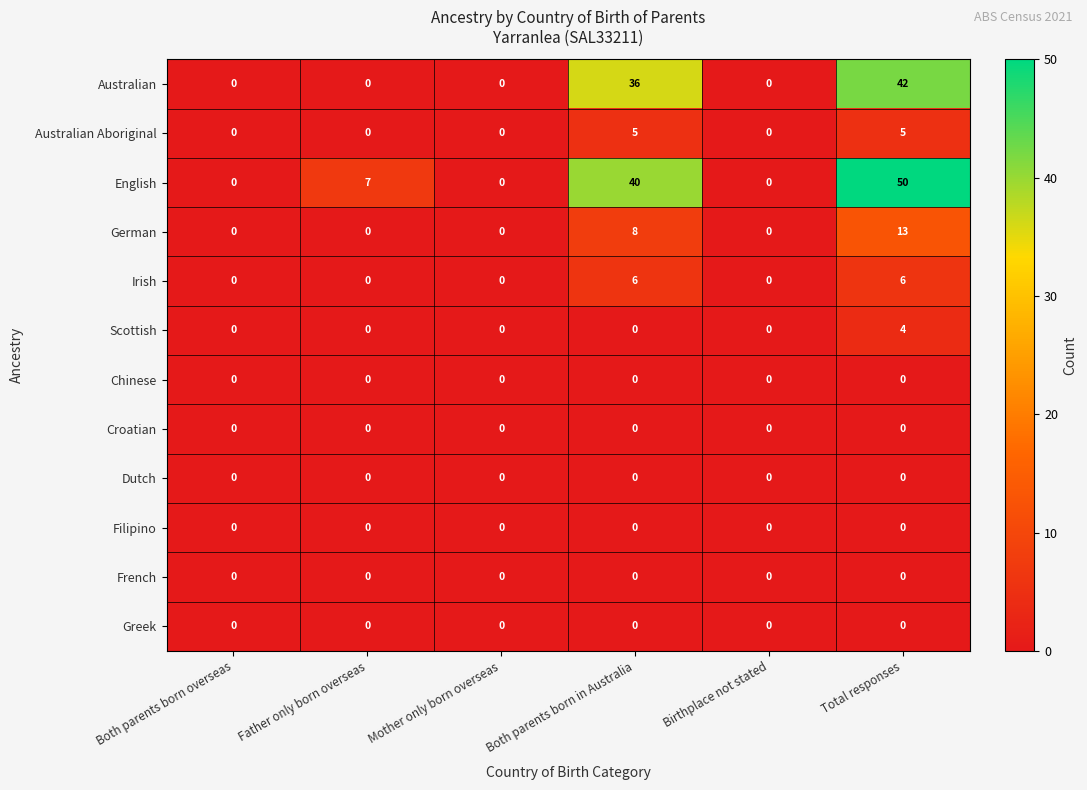

Which category has the highest value across all series?

Total responses